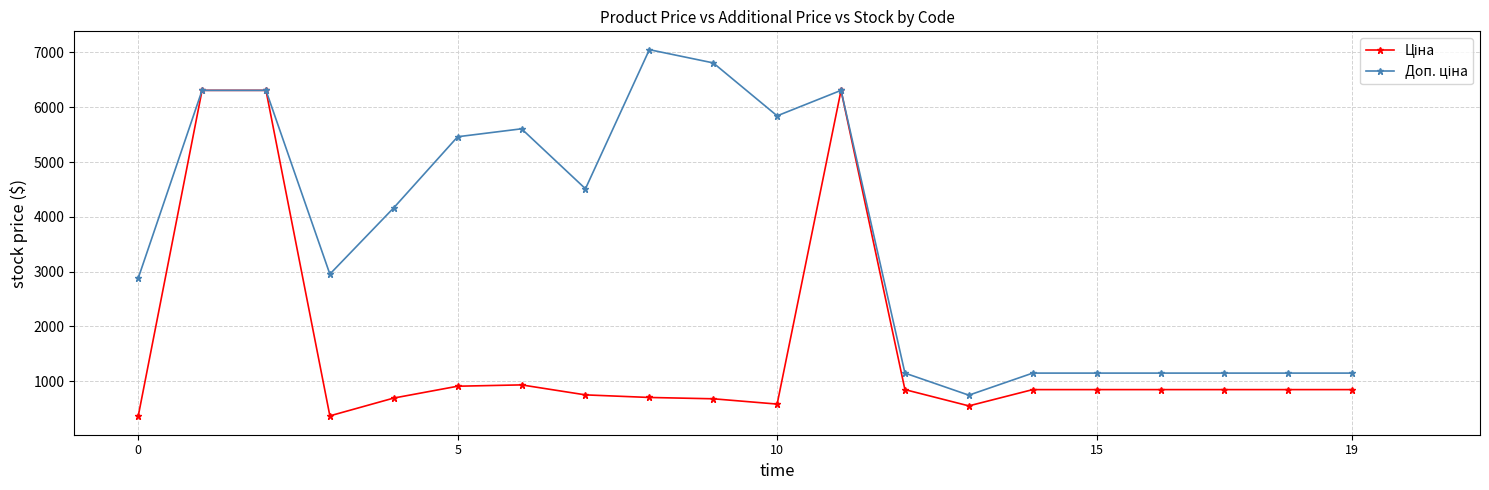

What is the smallest value displayed?

359.9